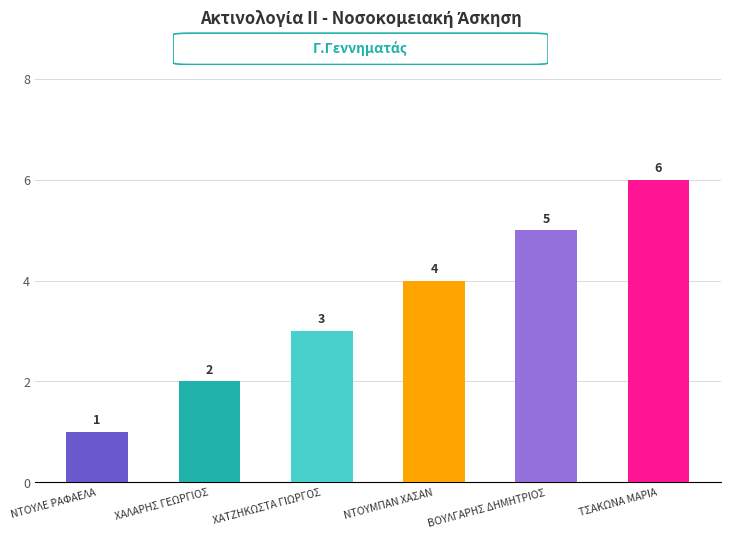

What is the sum of the values at ΒΟΥΛΓΑΡΗΣ ΔΗΜΗΤΡΙΟΣ and ΧΑΛΑΡΗΣ ΓΕΩΡΓΙΟΣ?

7